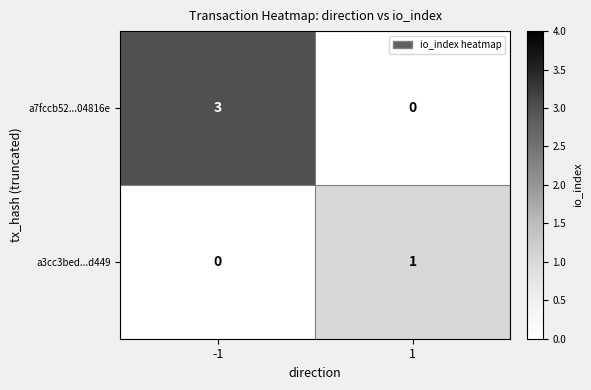

Between -1 and 1, which series saw the biggest shift?

a7fccb52...04816e